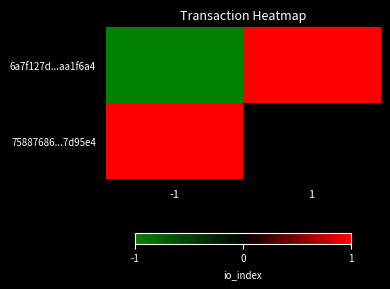

Which series has the largest total across all categories?

75887686...7d95e4